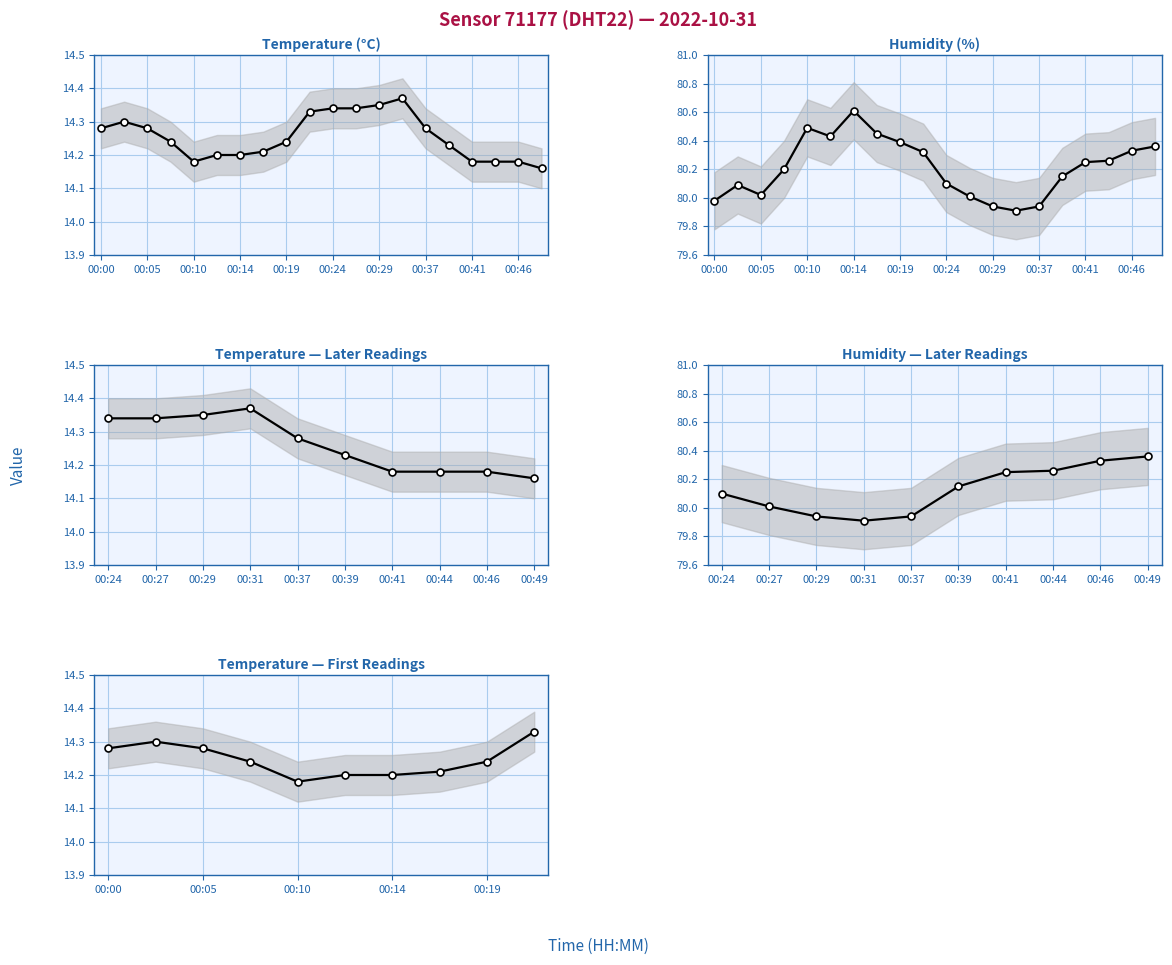

What is the value of the temperature point at the 4th from the left?

14.2